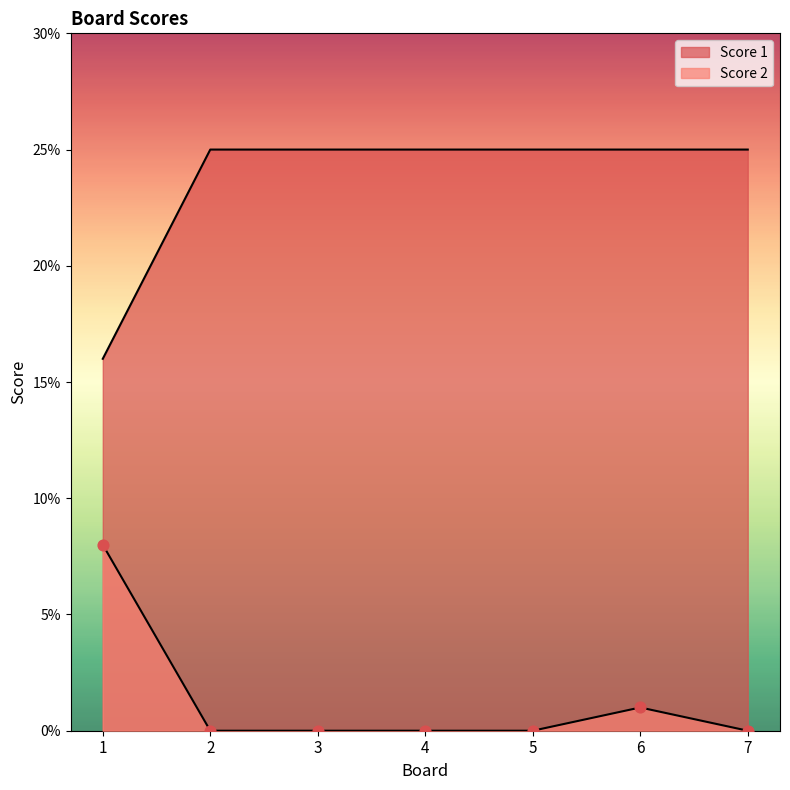

Is the value of Score 1 at 4 greater than the value of Score 2 at 1?

Yes